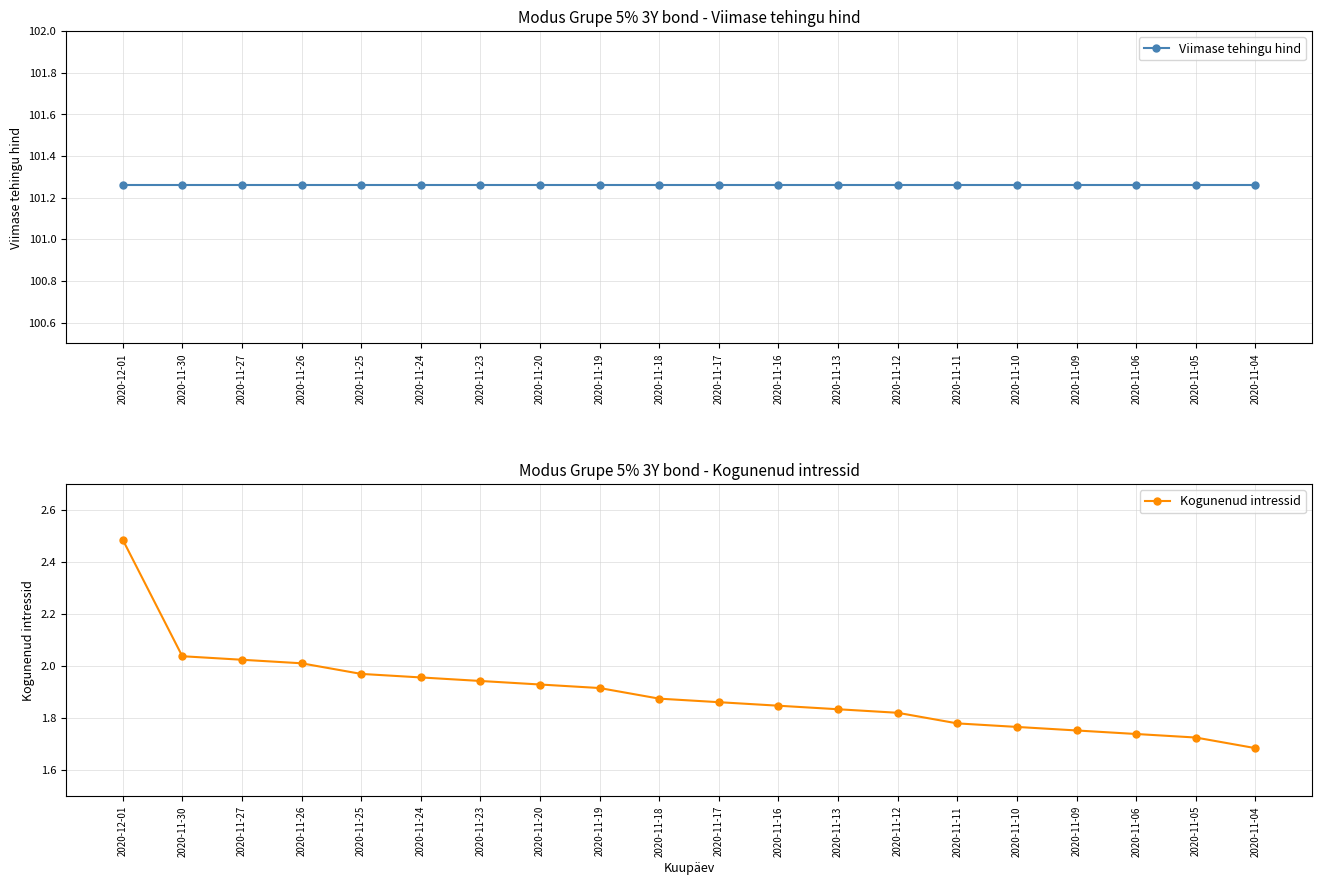

Which series changed the most between 2020-11-20 and 2020-11-19?

Kogunenud intressid